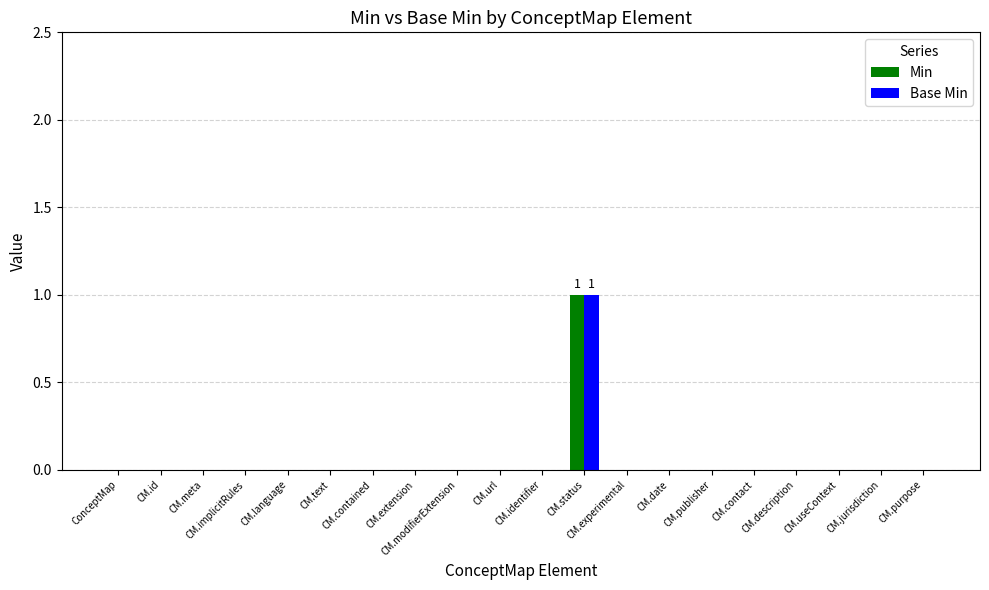

Count the number of data series in this chart.

2